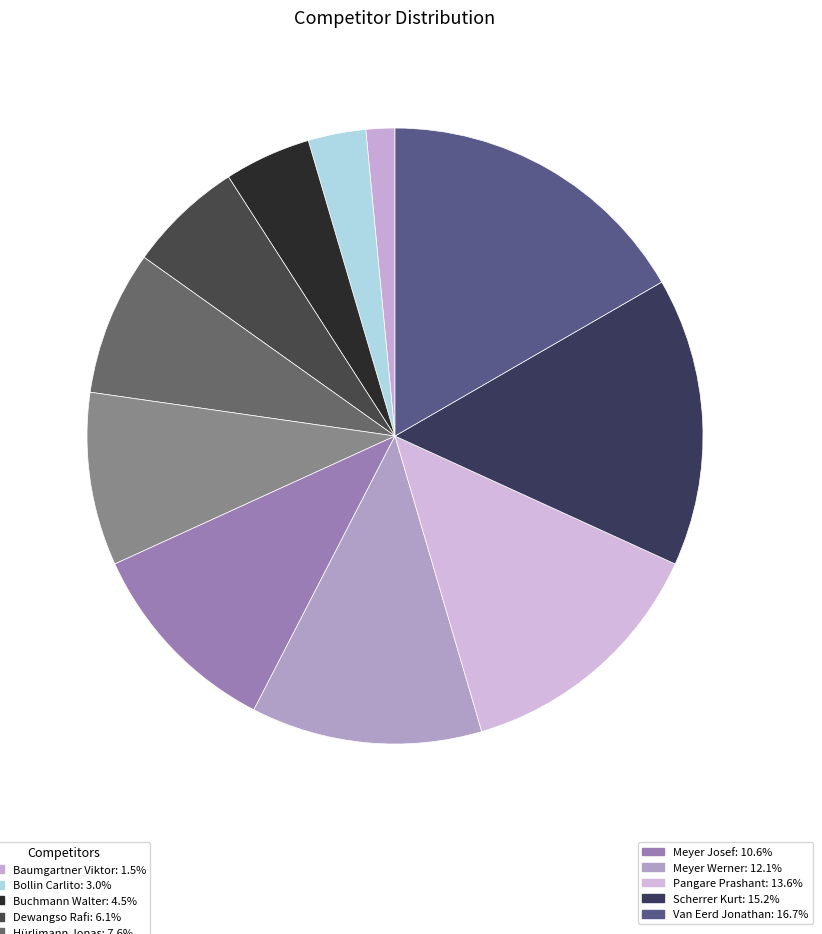

Which slice is the largest?

Van Eerd Jonathan